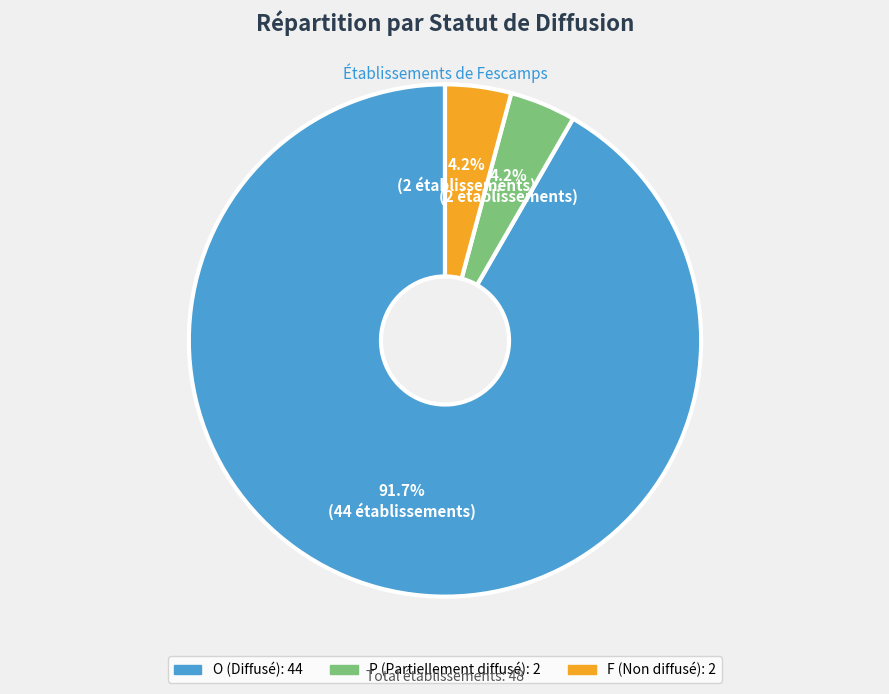

What percentage is the O slice, to the nearest percent?

92%